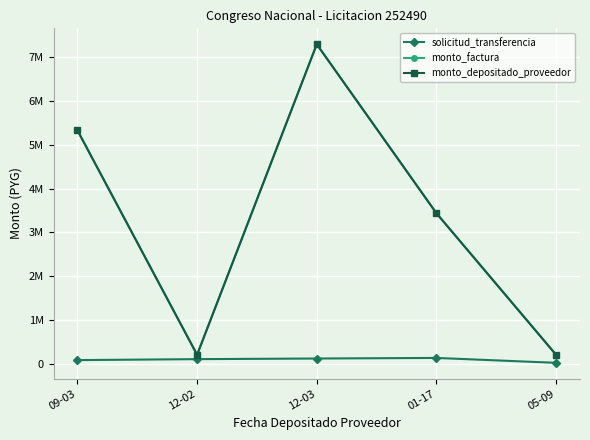

What is the difference between the highest and lowest values at 01-17?

3299590